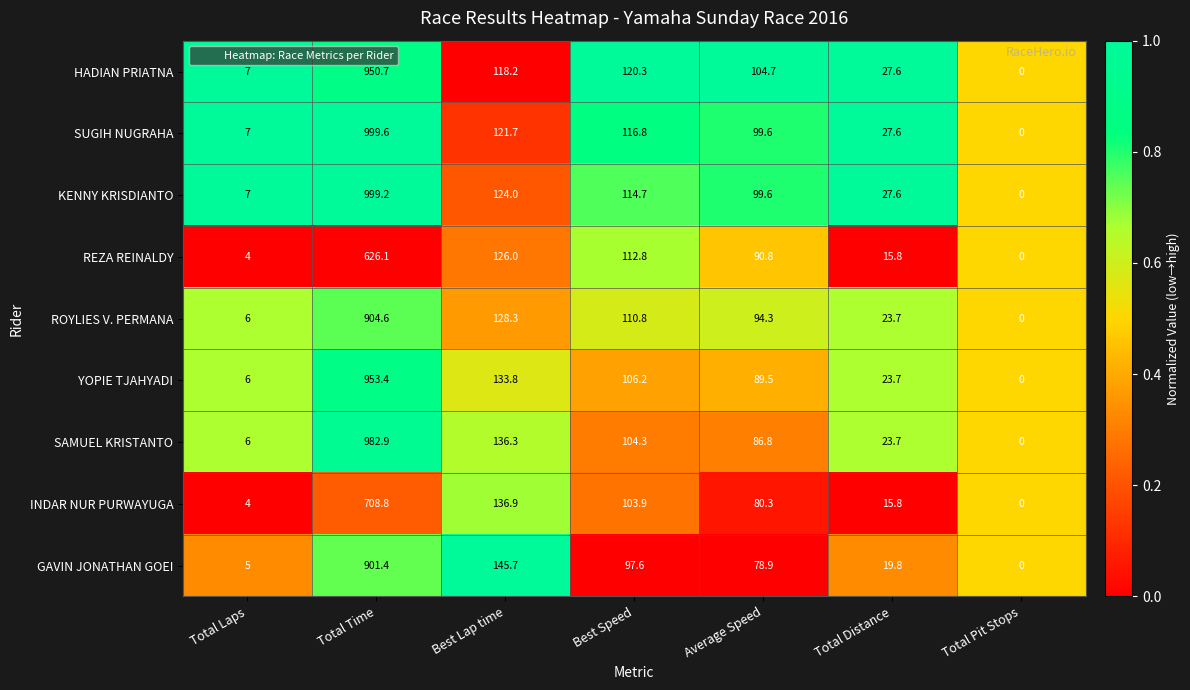

Which series changed the most between Total Laps and Average Speed?

HADIAN PRIATNA